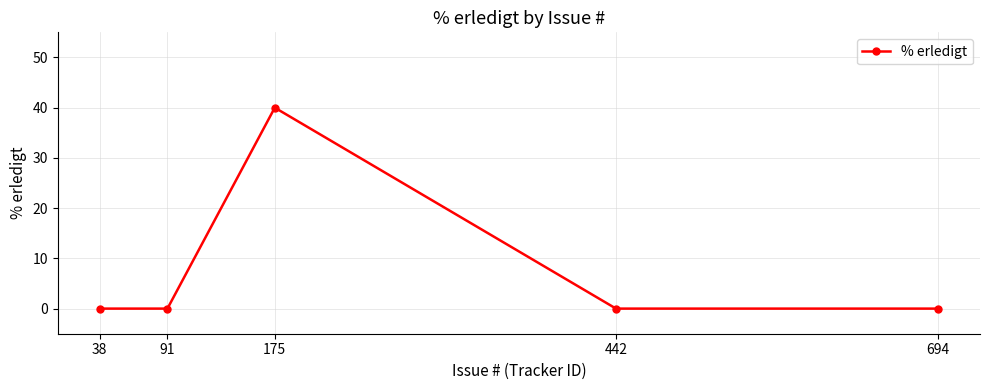

What is the sum of all values?

40